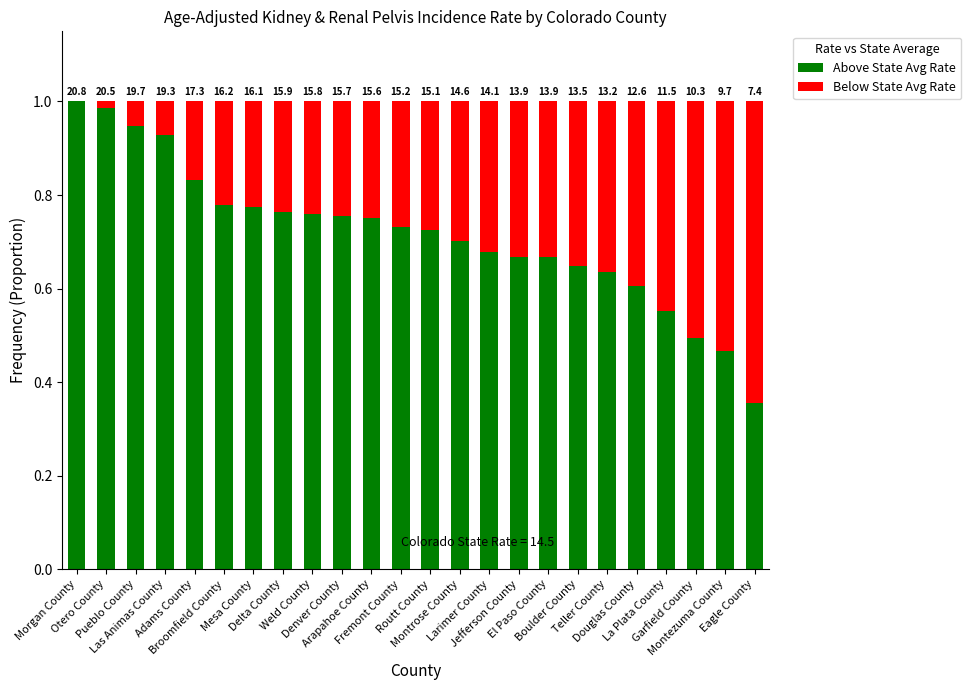

What is the average value of the Above State Avg Rate series?

0.7